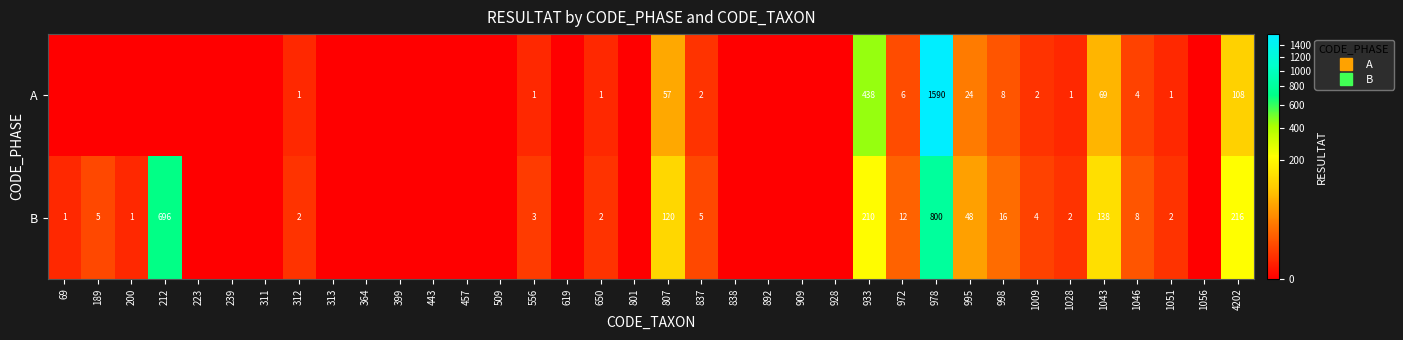

What value does the A series have at 978, to the nearest 50?

1600